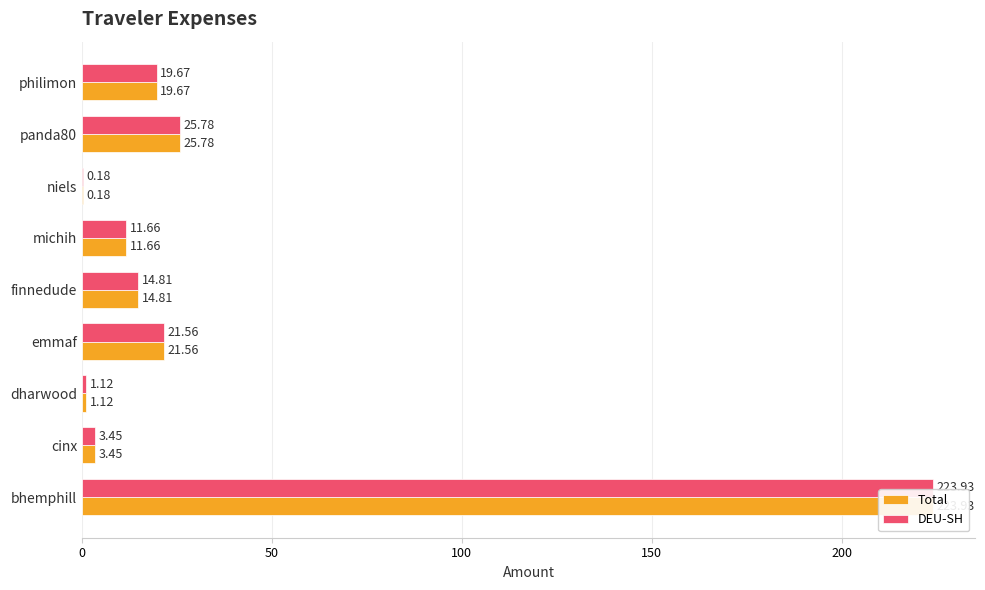

At how many categories does at least one series exceed 160?

1